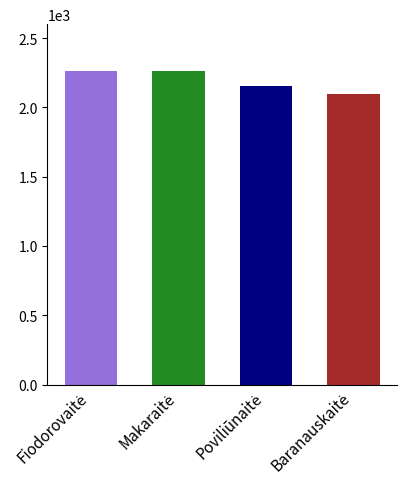

What is the maximum value shown in the chart?

2261